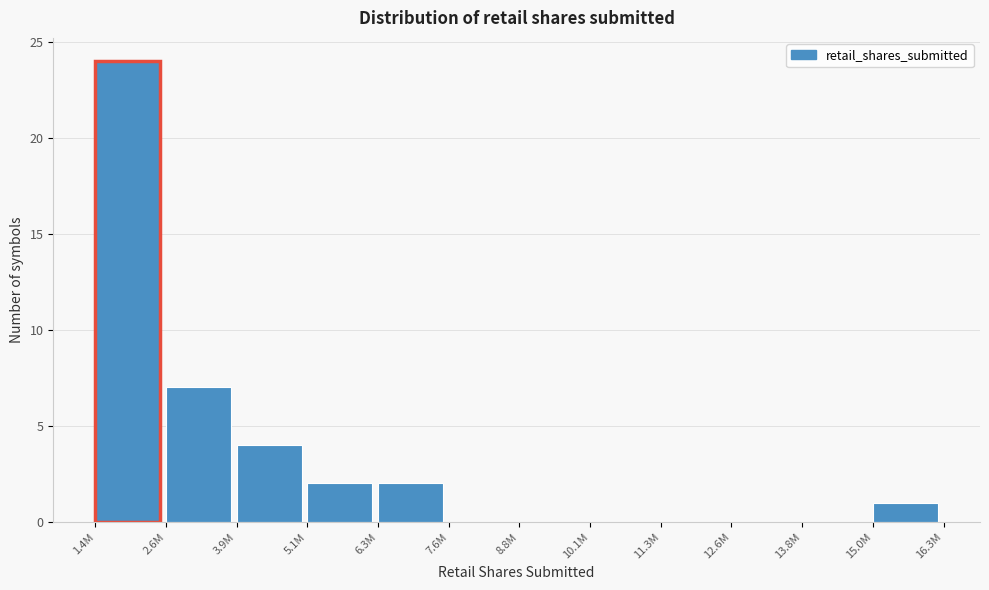

Reading left to right, what are all the values shown in this chart?

1.4M=24	2.6M=7	3.9M=4	5.1M=2	6.3M=2	7.6M=0	8.8M=0	10.1M=0	11.3M=0	12.6M=0	13.8M=0	15.0M=1